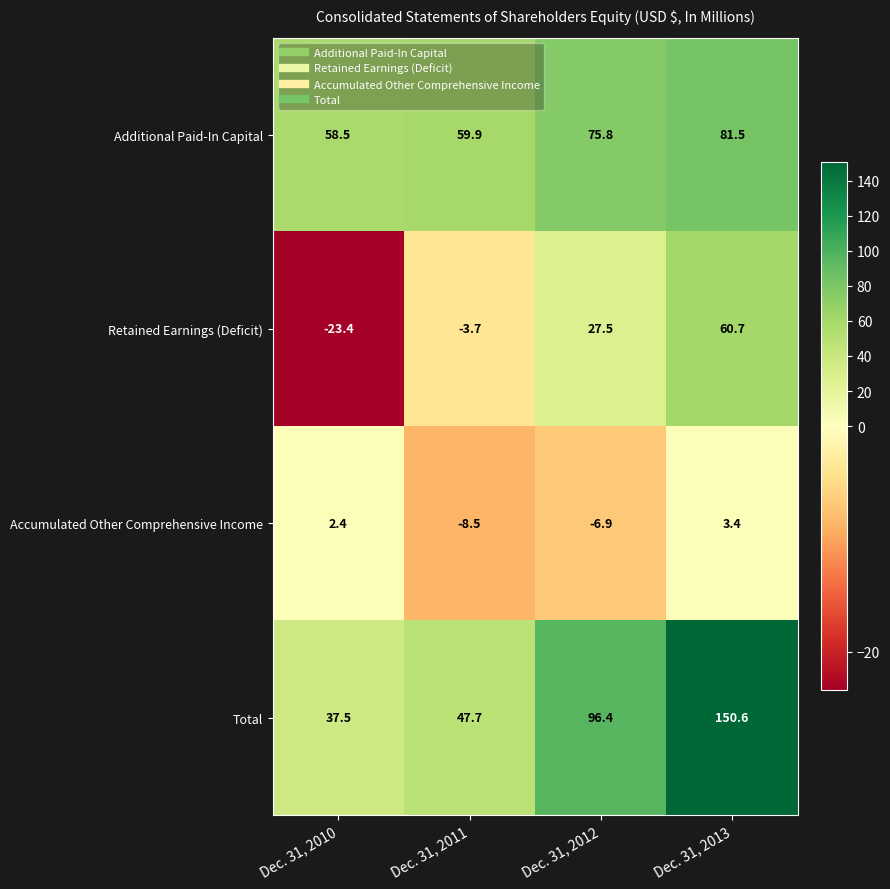

Rank the series by their average value, from lowest to highest.

Accumulated Other Comprehensive Income, Retained Earnings (Deficit), Additional Paid-In Capital, Total